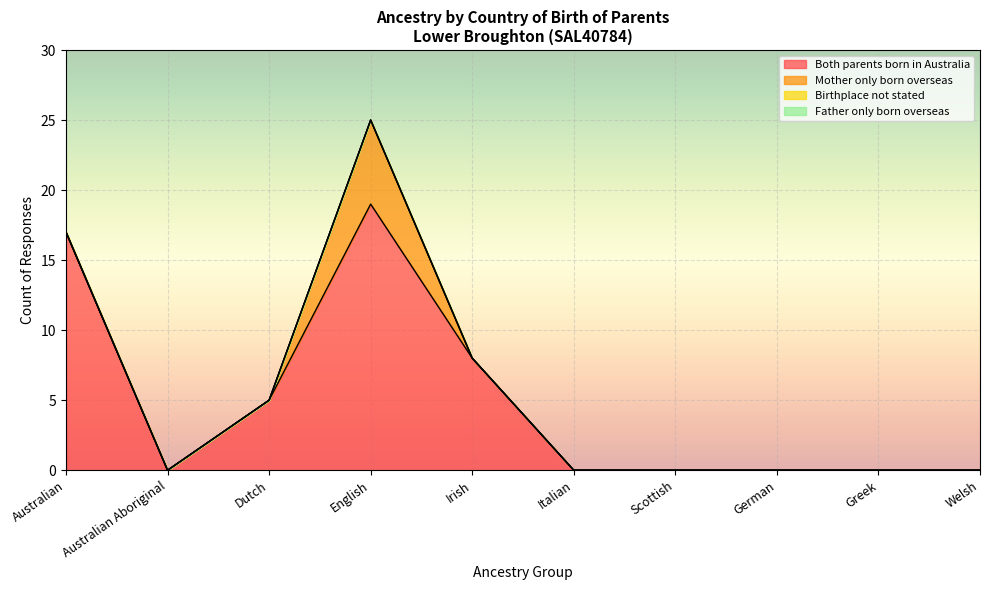

Reading right to left, list all the values displayed in this chart.

Both parents born in Australia: 0	0	0	0	0	8	19	5	0	17
Mother only born overseas: 0	0	0	0	0	0	6	0	0	0
Birthplace not stated: 0	0	0	0	0	0	0	0	0	0
Father only born overseas: 0	0	0	0	0	0	0	0	0	0